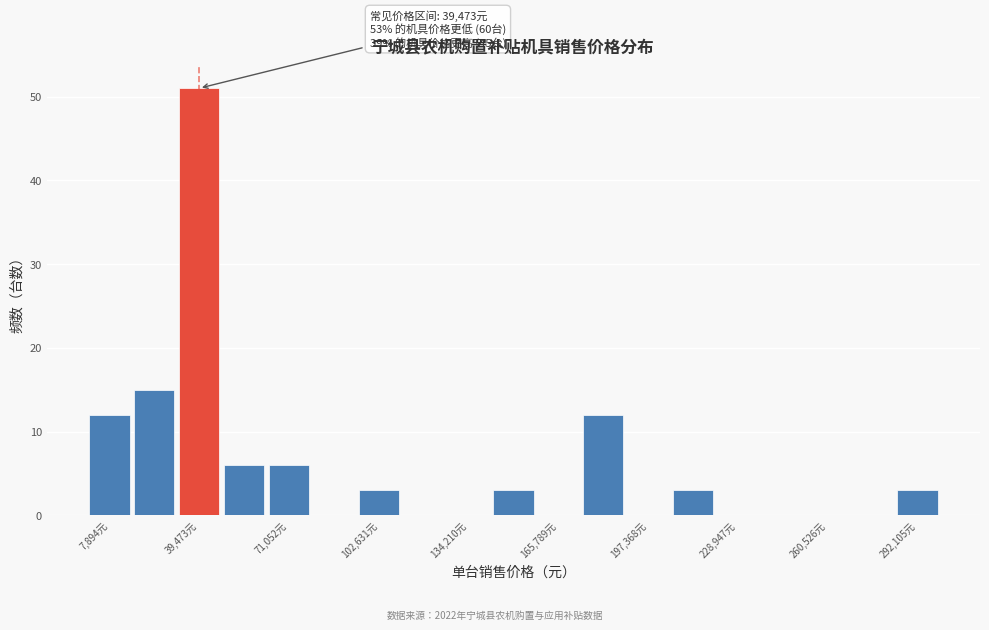

Read against the x-axis, roughly where is the centre of the tallest bar?

40000